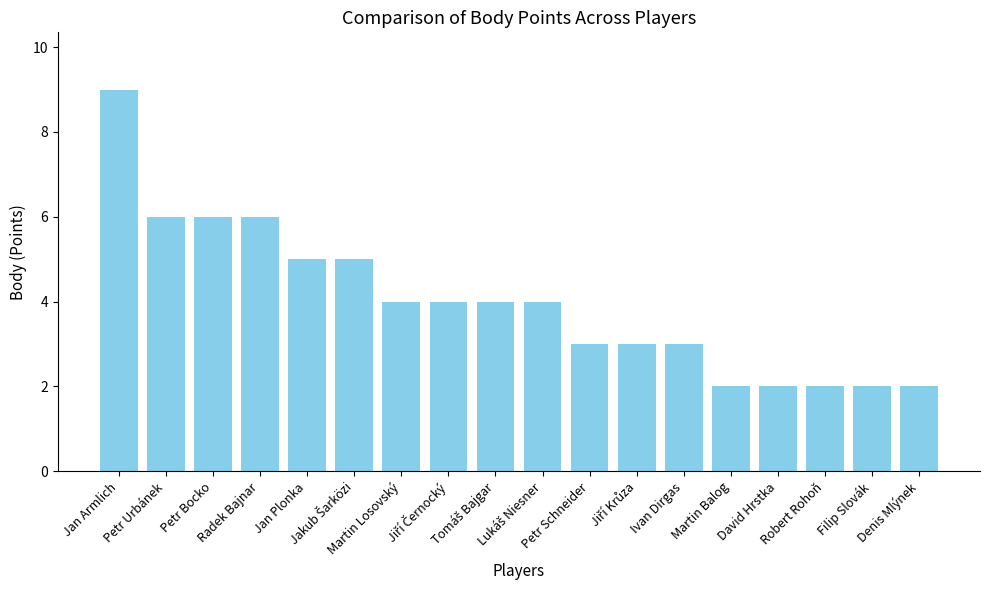

What is the average value?

4